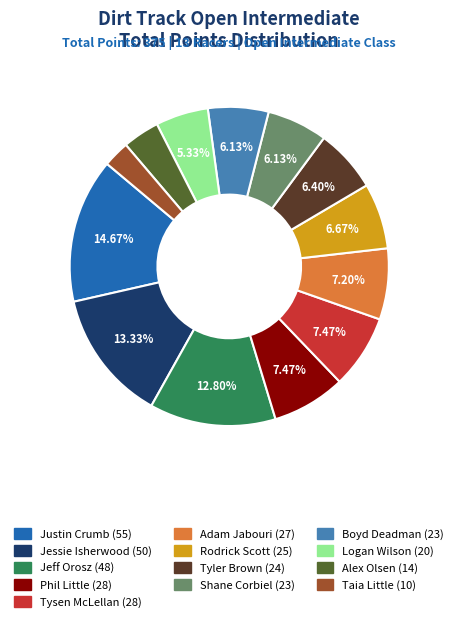

To the nearest percent, what is the difference between the largest and smallest slice percentages?

12%